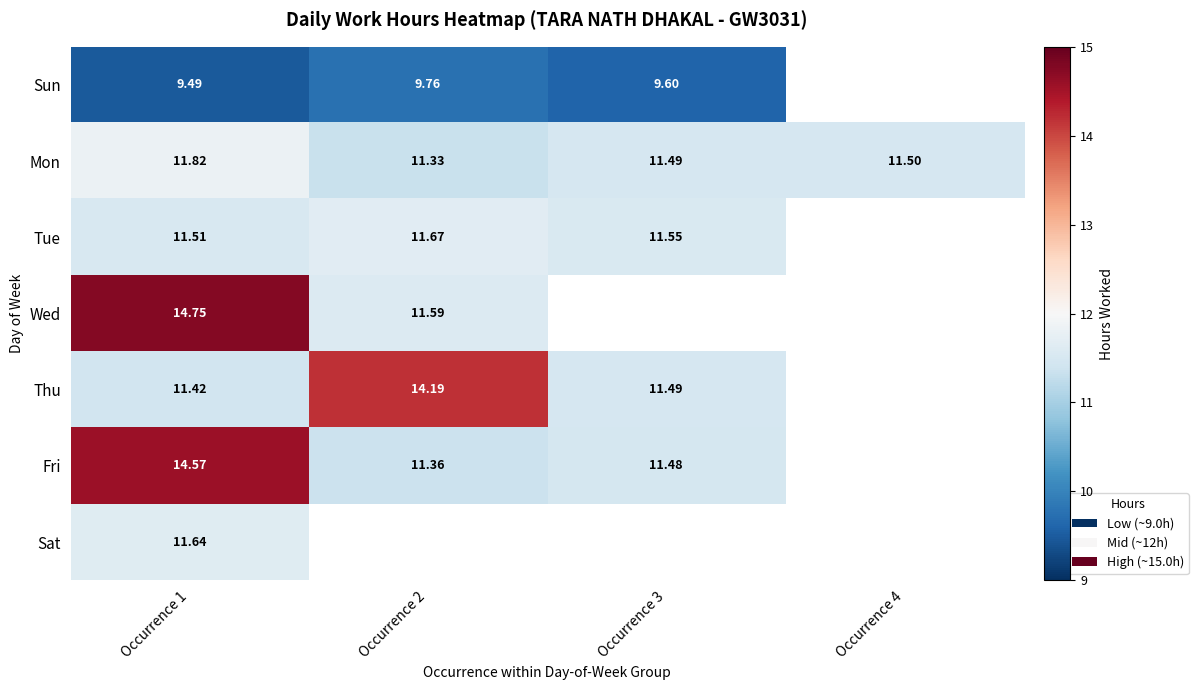

Is the value of Fri at Occurrence 2 greater than the value of Sun at Occurrence 3?

Yes